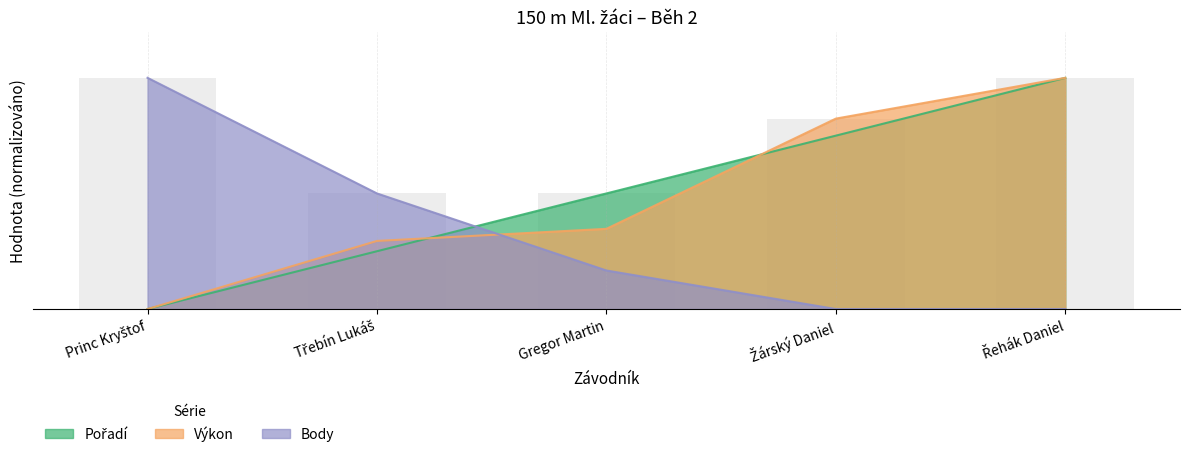

Reading right to left, list all the values displayed in this chart.

Pořadí: 10.0	7.5	5.0	2.5	0.0
Výkon: 10.0	8.2	3.5	2.9	0.0
Body: 0.0	0.0	1.7	5.0	10.0